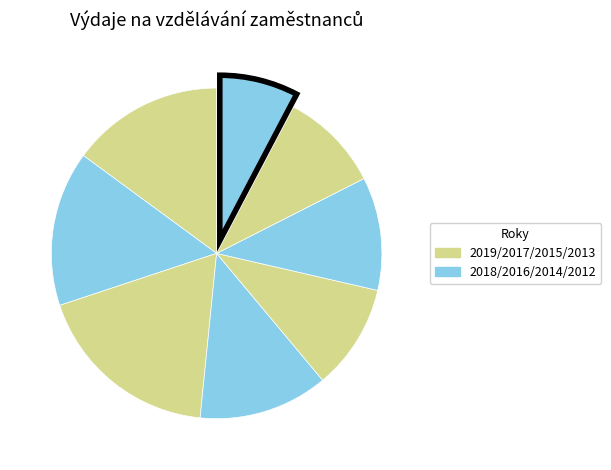

To the nearest percent, what is the difference between the largest and smallest slice percentages?

11%